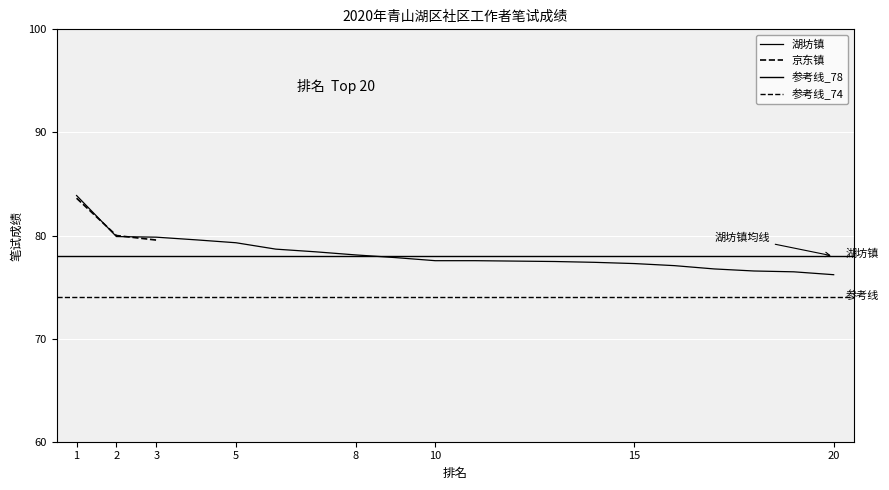

At which category does the chart reach its peak across all series?

1